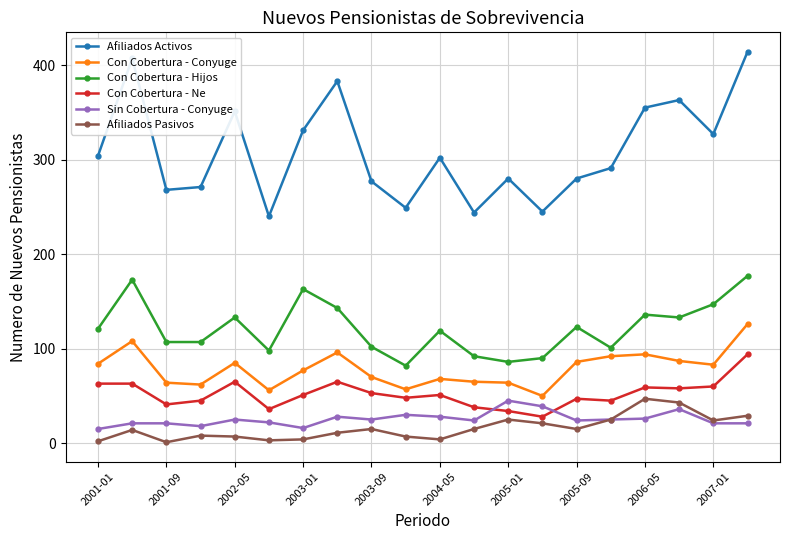

True or false: Sin Cobertura - Conyuge has more than 2 interior local peaks.

True